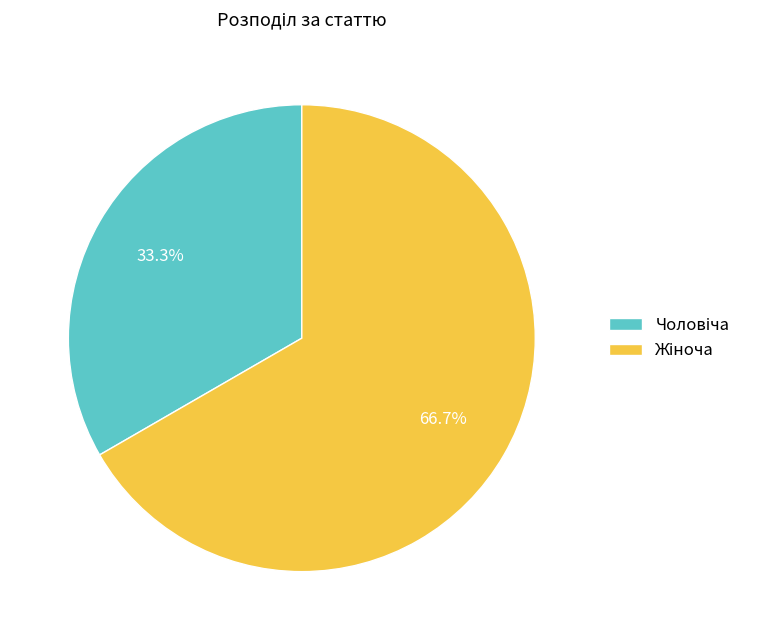

Is there a majority slice in this chart?

Yes